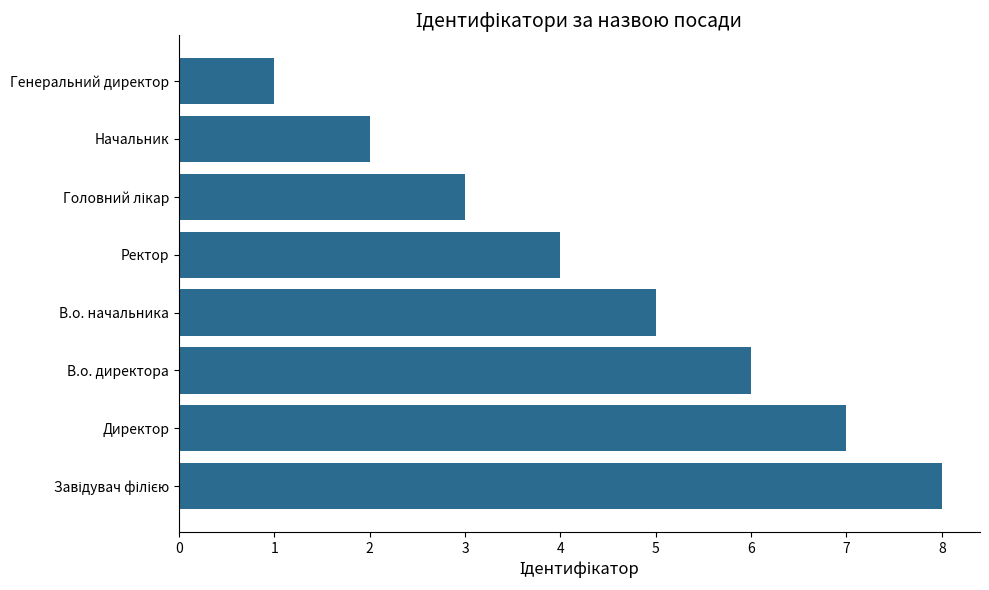

What is the difference between the second highest and minimum values?

6